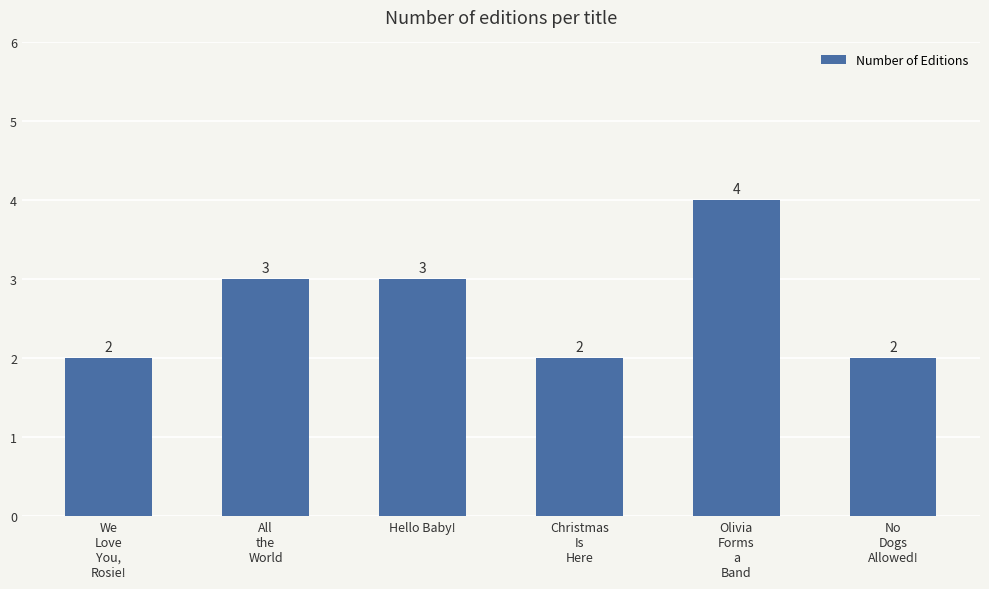

What is the average value?

3